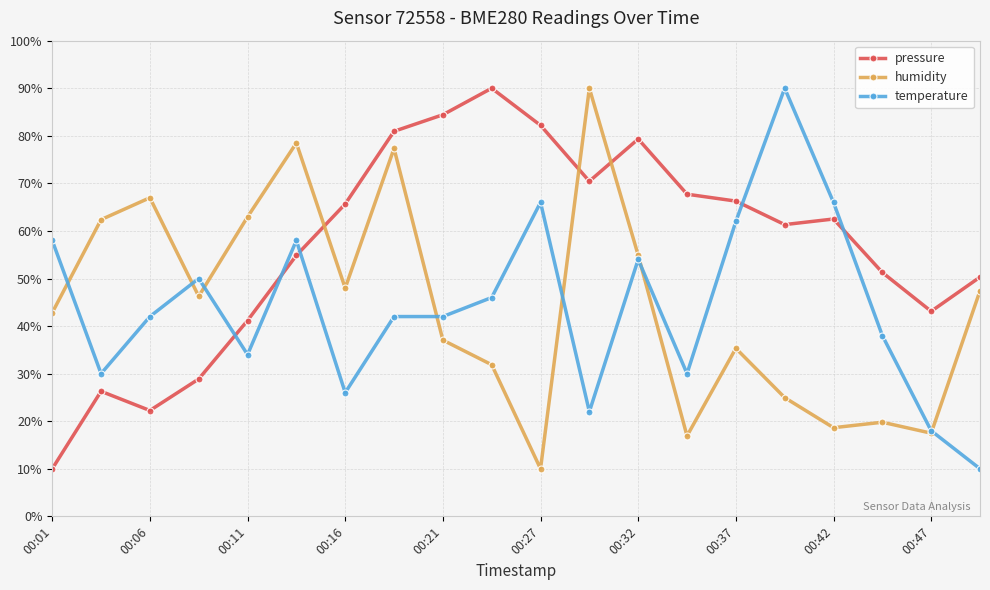

Reading left to right, transcribe all the data shown in this chart.

pressure: 10.0	26.3	22.3	28.9	41.2	54.9	65.7	80.9	84.4	90.0	82.2	70.4	79.3	67.7	66.3	61.3	62.5	51.3	43.1	50.3
humidity: 42.8	62.4	67.0	46.3	62.9	78.5	48.0	77.3	37.1	31.9	10.0	90.0	54.9	16.9	35.3	25.0	18.6	19.8	17.5	47.4
temperature: 58.0	30.0	42.0	50.0	34.0	58.0	26.0	42.0	42.0	46.0	66.0	22.0	54.0	30.0	62.0	90.0	66.0	38.0	18.0	10.0